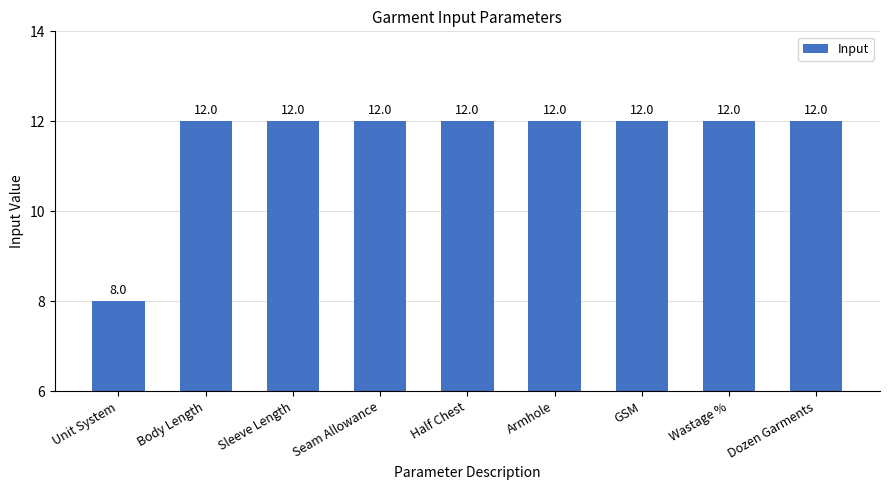

At which category does the chart reach its minimum across all series?

Unit System